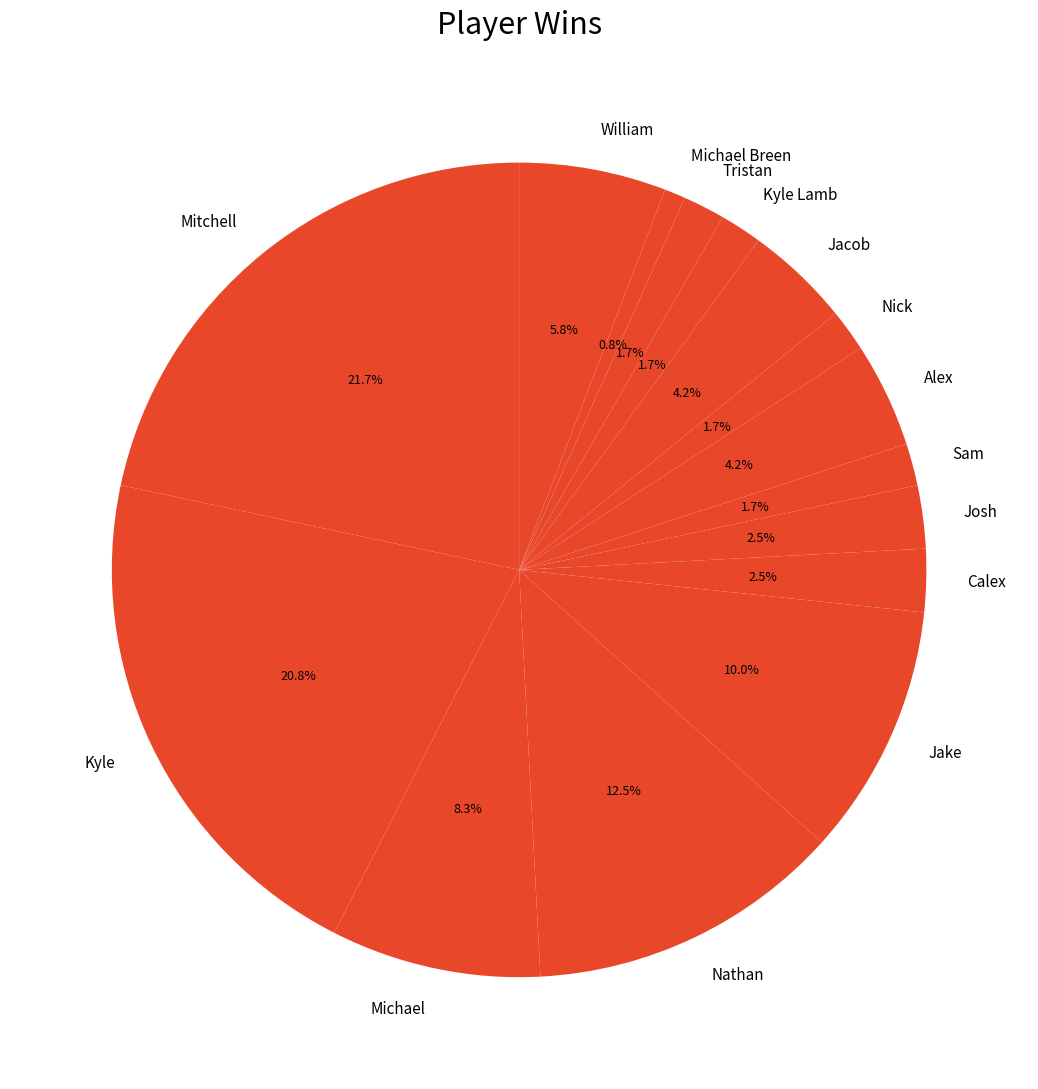

Between Tristan and Alex, which is larger?

Alex